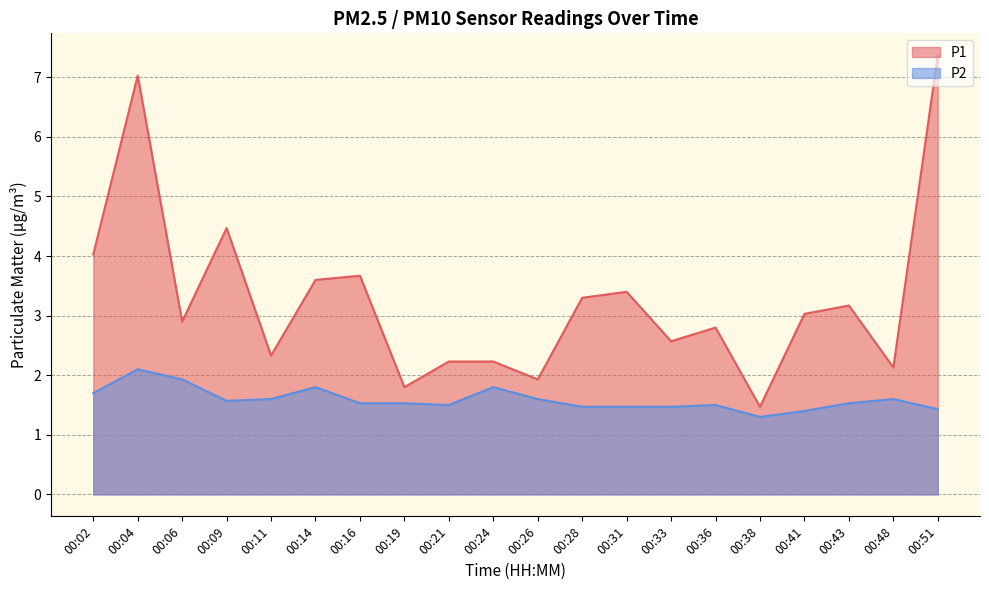

At how many categories does at least one series exceed 1?

20